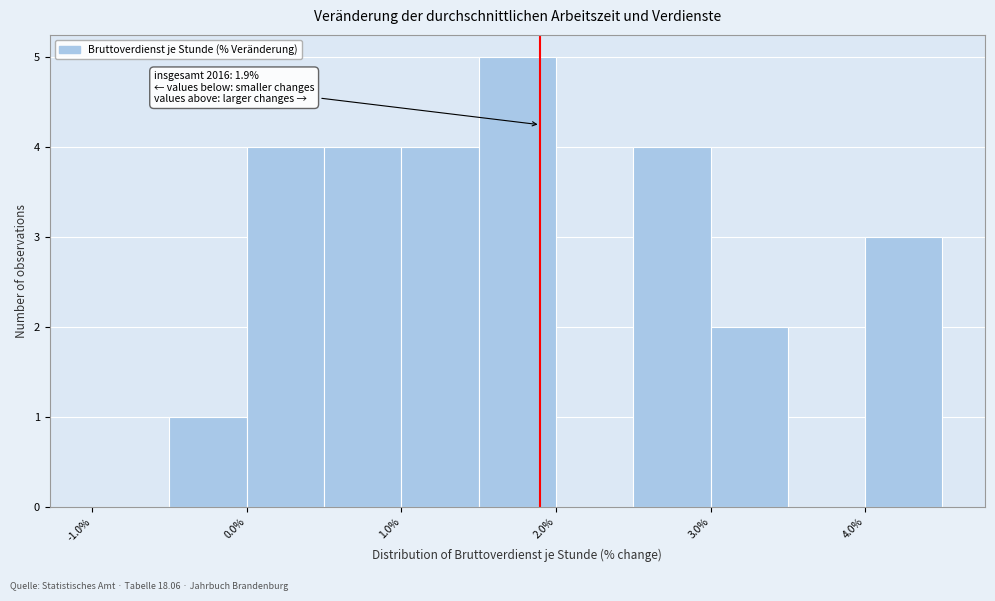

Which range on the x-axis has the tallest bar?

1.5 to 2.0